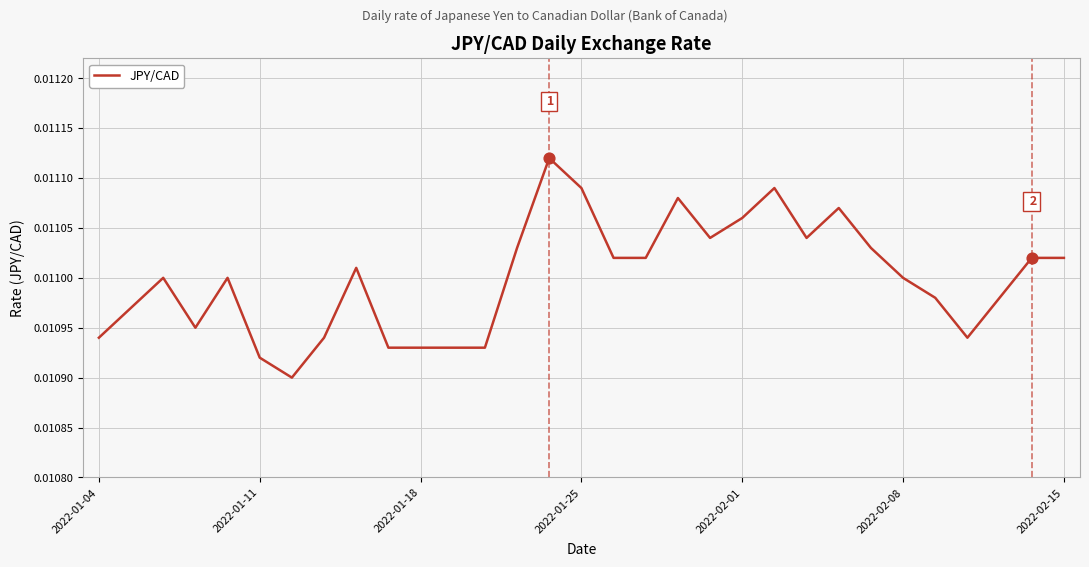

How many lines are shown in the chart?

1